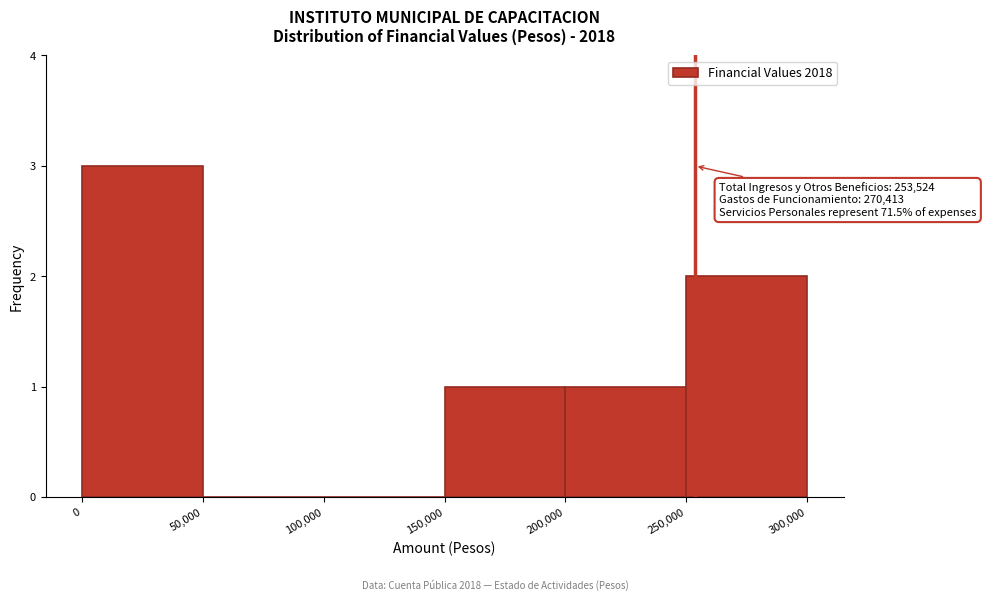

Over which range of the x-axis is the bar tallest?

0 to 50,000